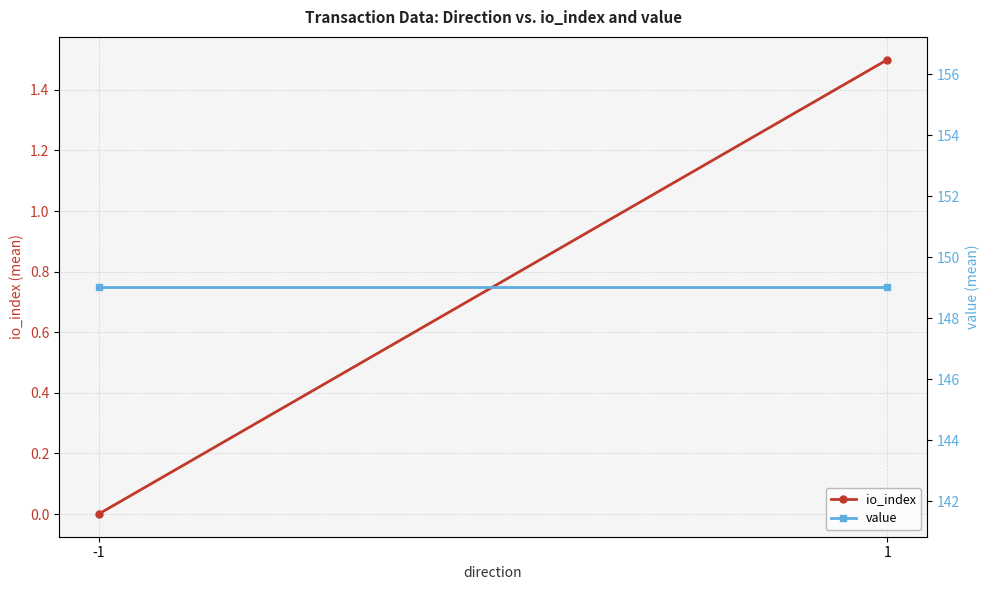

Reading left to right, transcribe all the data shown in this chart.

io_index: -1=0.0	1=1.5
value: -1=149.0	1=149.0